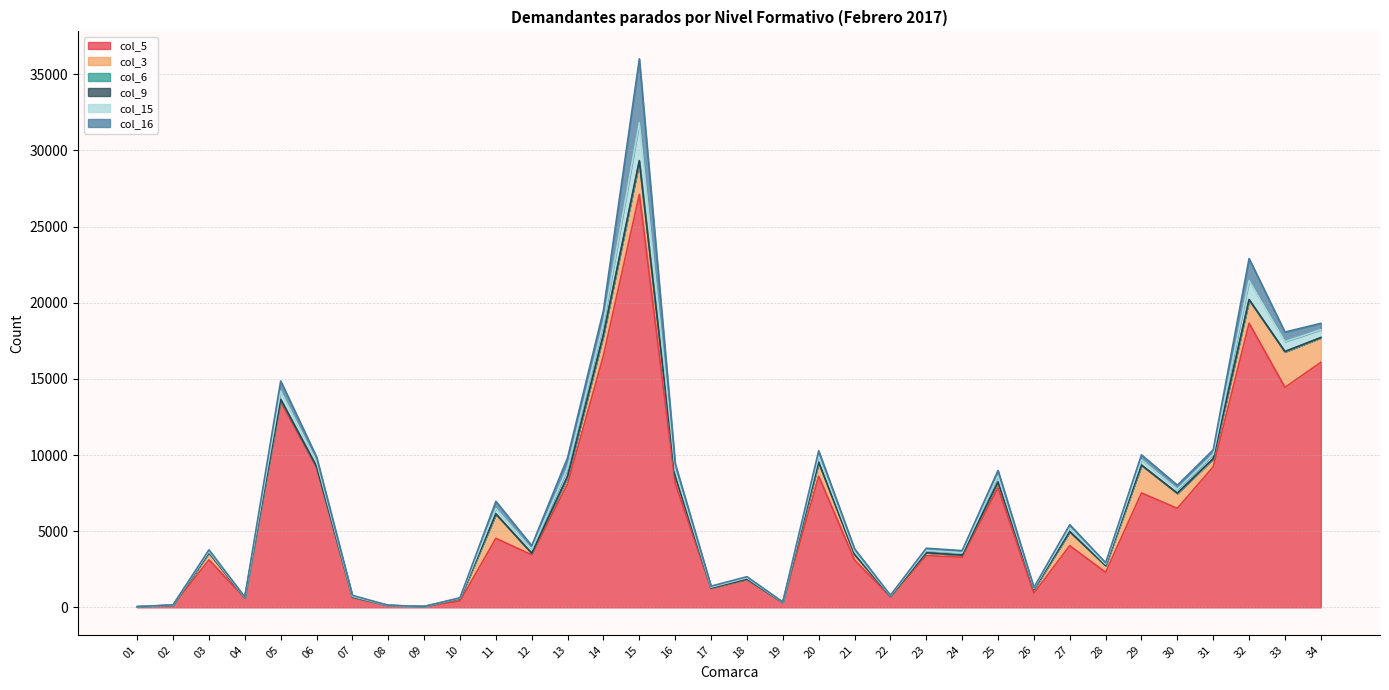

At which label is col_5 closest to 13571?

05